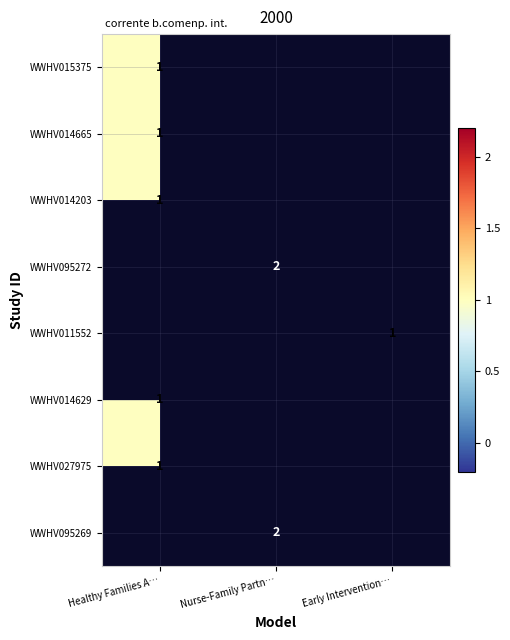

The WWHV095269 series shows 3 at Nurse-Family Partn…. True or false?

False